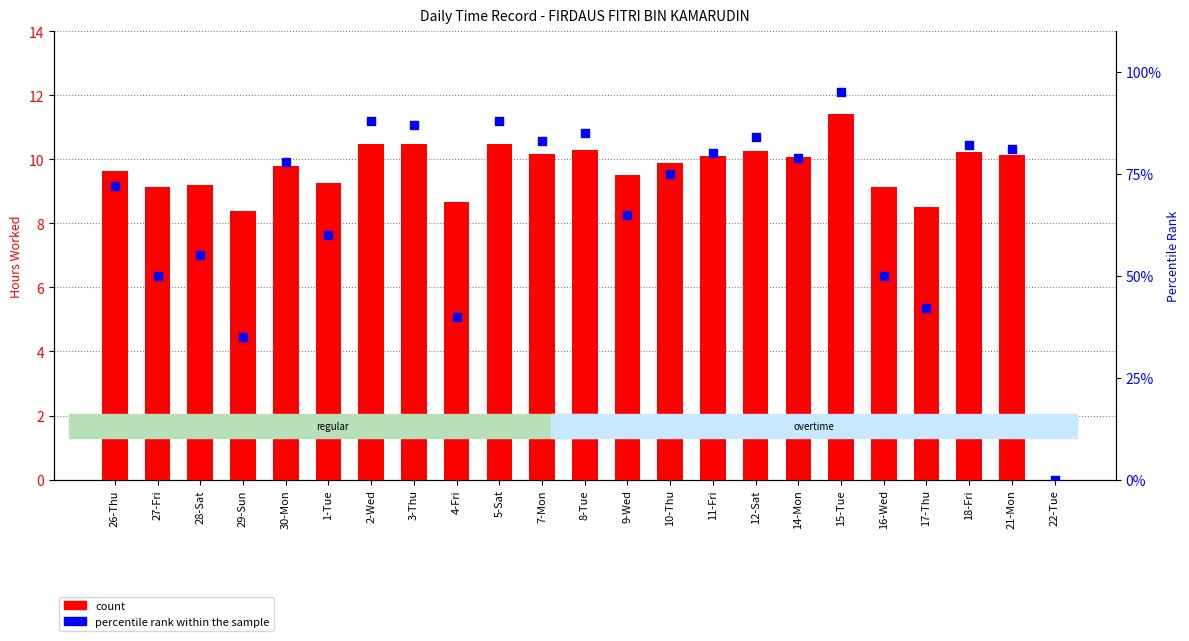

At how many categories does at least one series exceed 41?

20